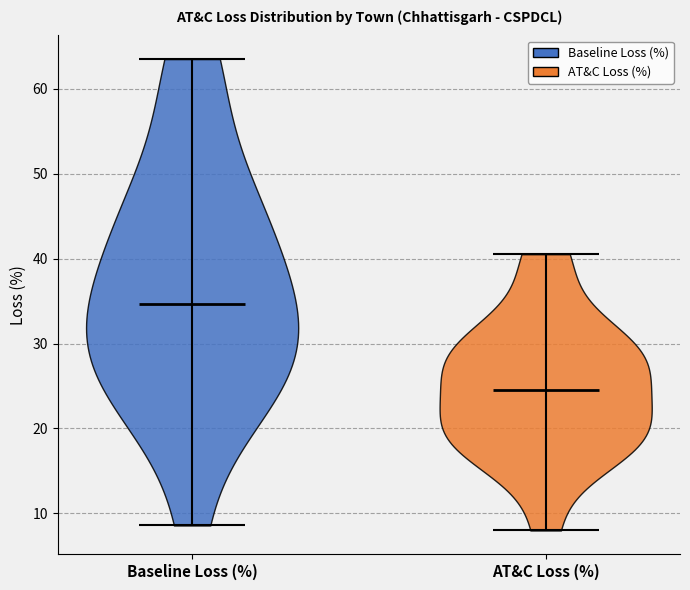

Reading left to right, read every violin against the y-axis: where its median line is, and the lowest and highest points it reaches. The values are not printed on the chart, so give them approximately, as read against the axis.

Baseline Loss (%): median line 35, lowest point 9, highest point 64
AT&C Loss (%): median line 24, lowest point 8, highest point 41